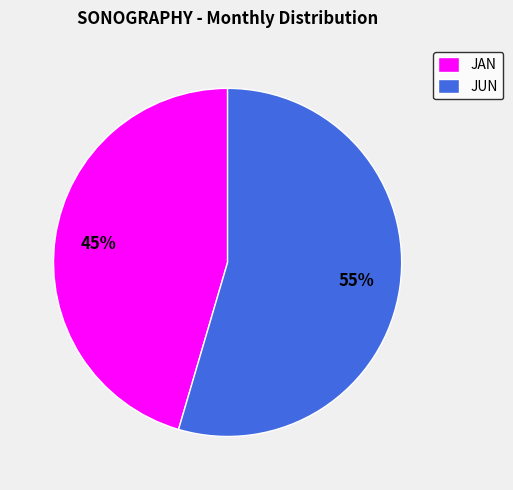

To the nearest percent, what is the combined percentage of JAN and JUN?

100%